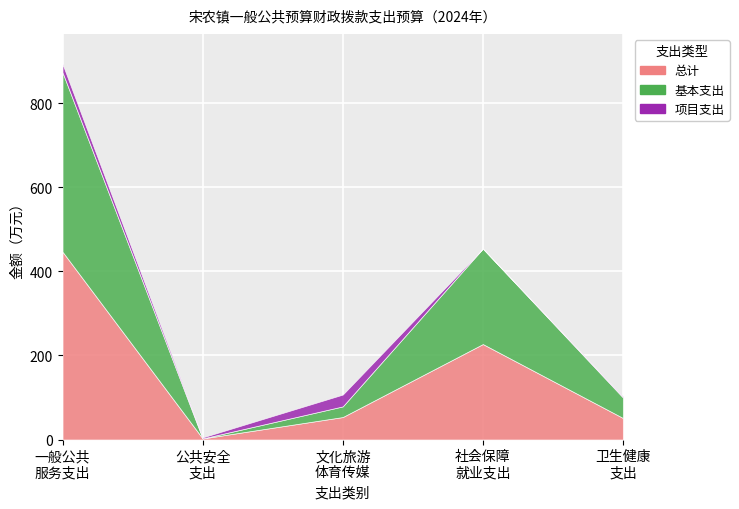

List the labels in order of 基本支出 value, smallest first.

公共安全支出, 文化旅游体育与传媒支出, 卫生健康支出, 社会保障和就业支出, 一般公共服务支出